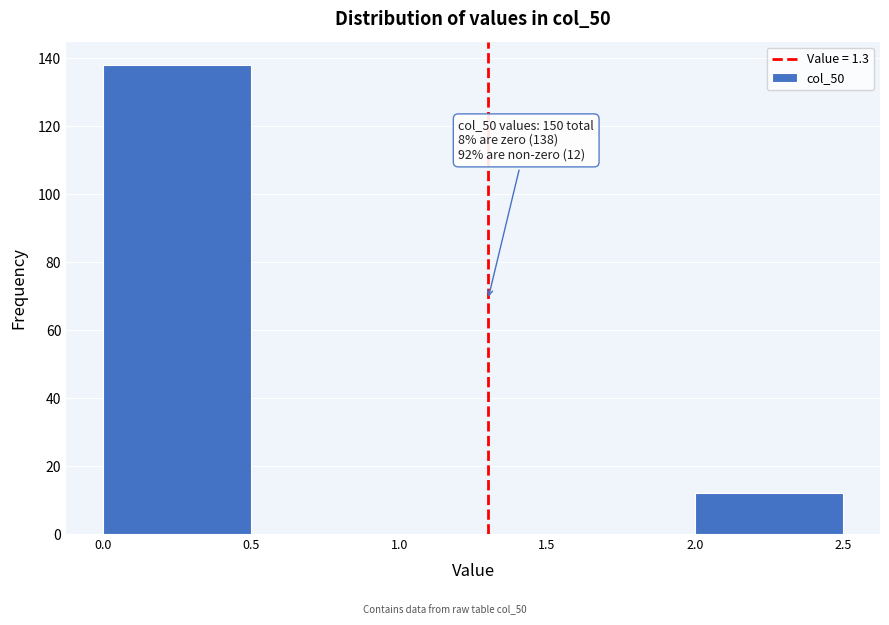

Which range on the x-axis has the tallest bar?

0.0 to 0.5